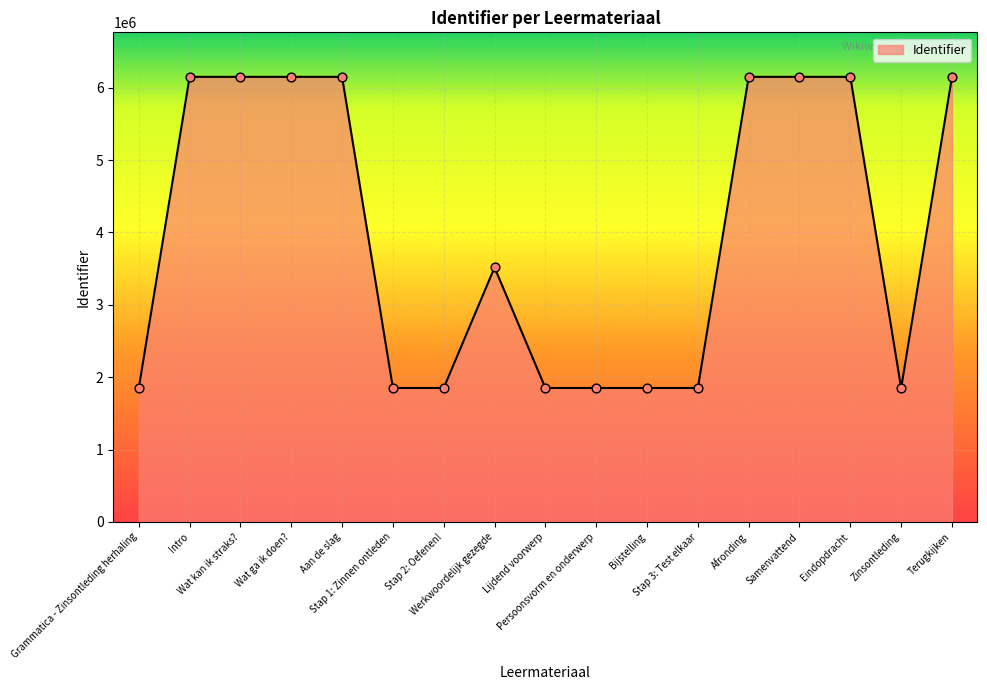

What is the minimum value shown in the chart?

1850636